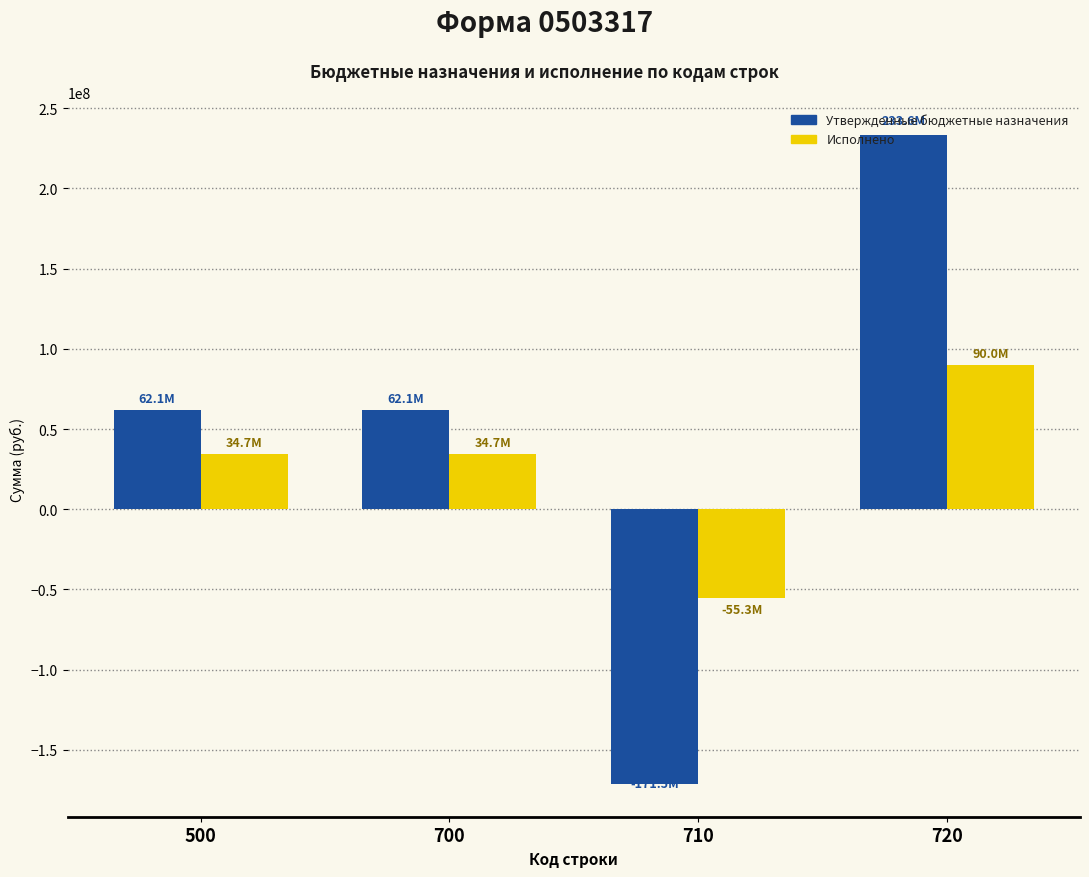

What is the minimum value shown in the chart?

-171462900.0